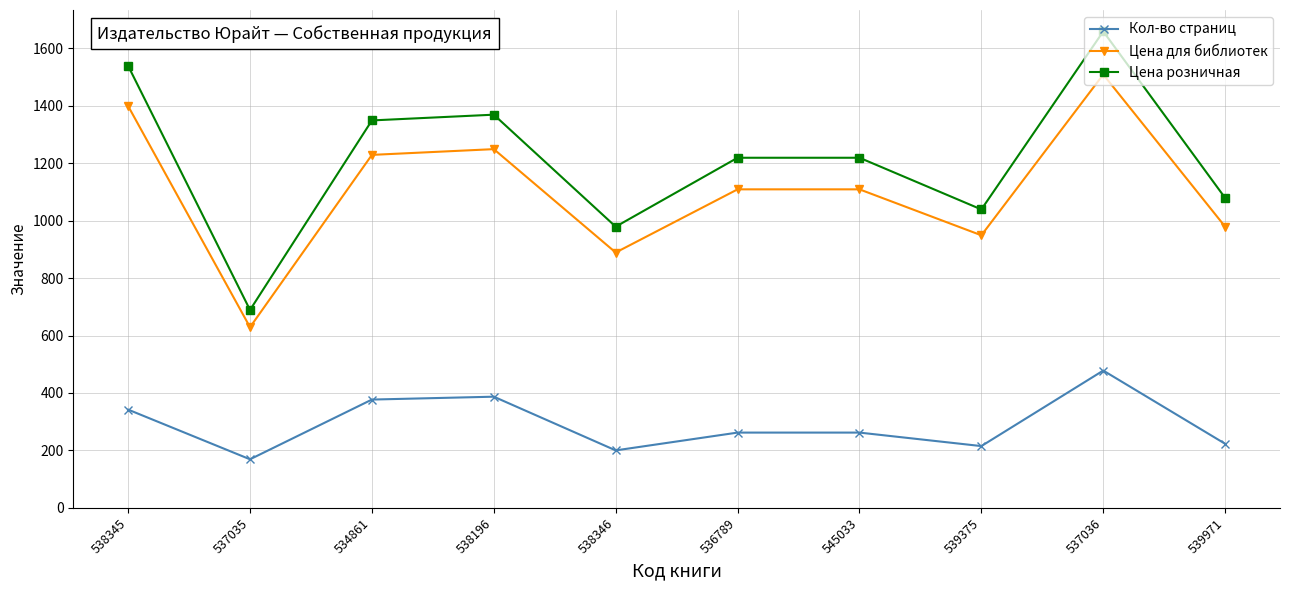

At which category is the sum across all series the highest?

537036